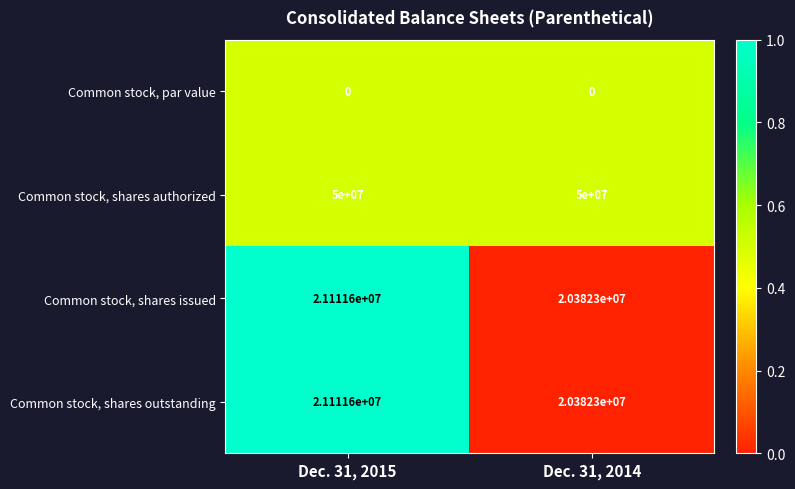

What is the total value across all series at Dec. 31, 2015?

92223200